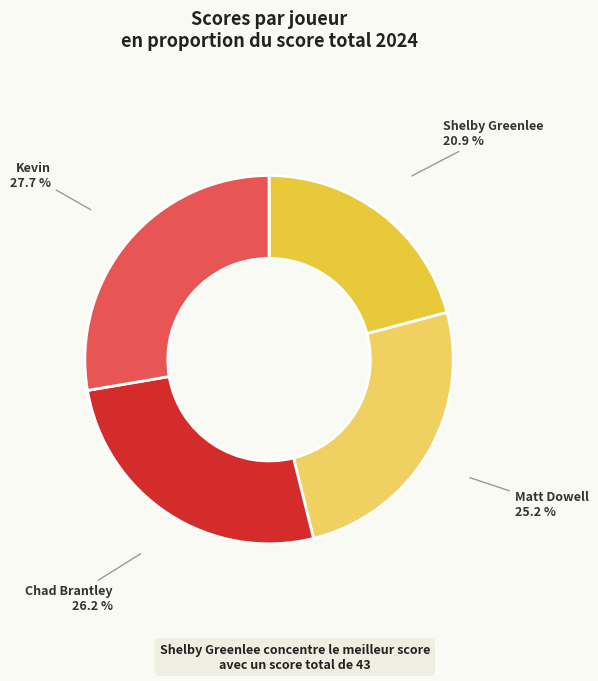

How many segments does this pie chart have?

4